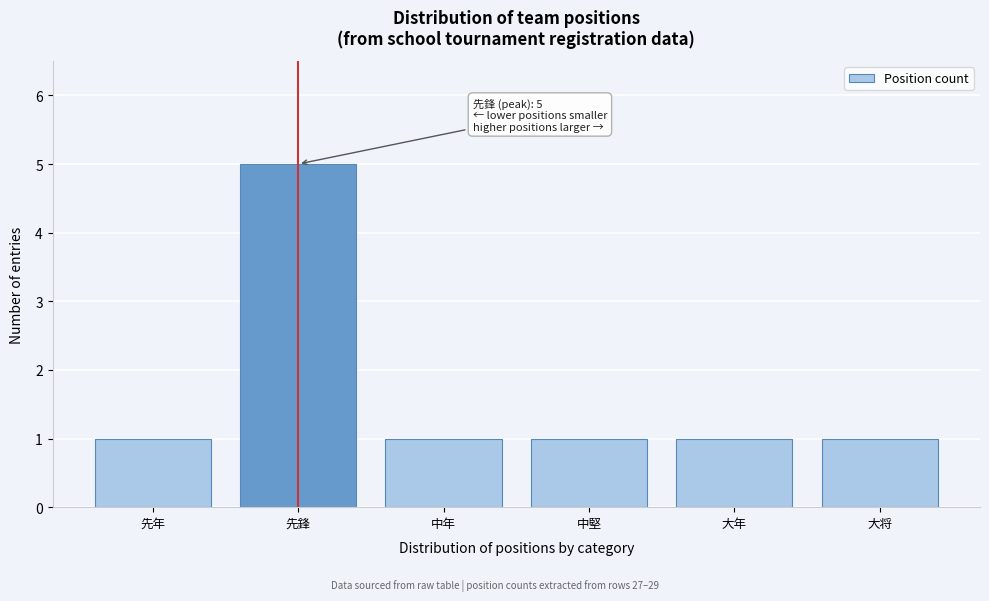

Reading left to right, what are all the values shown in this chart?

1	5	1	1	1	1